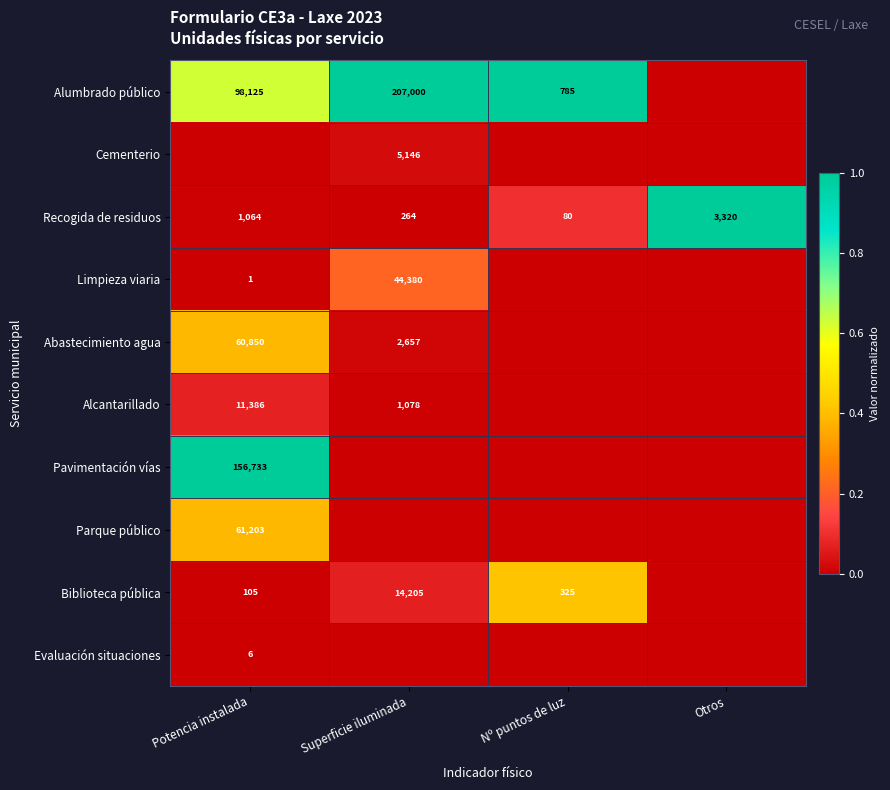

The value of Alumbrado público at Superficie iluminada is 207000. True or false?

True